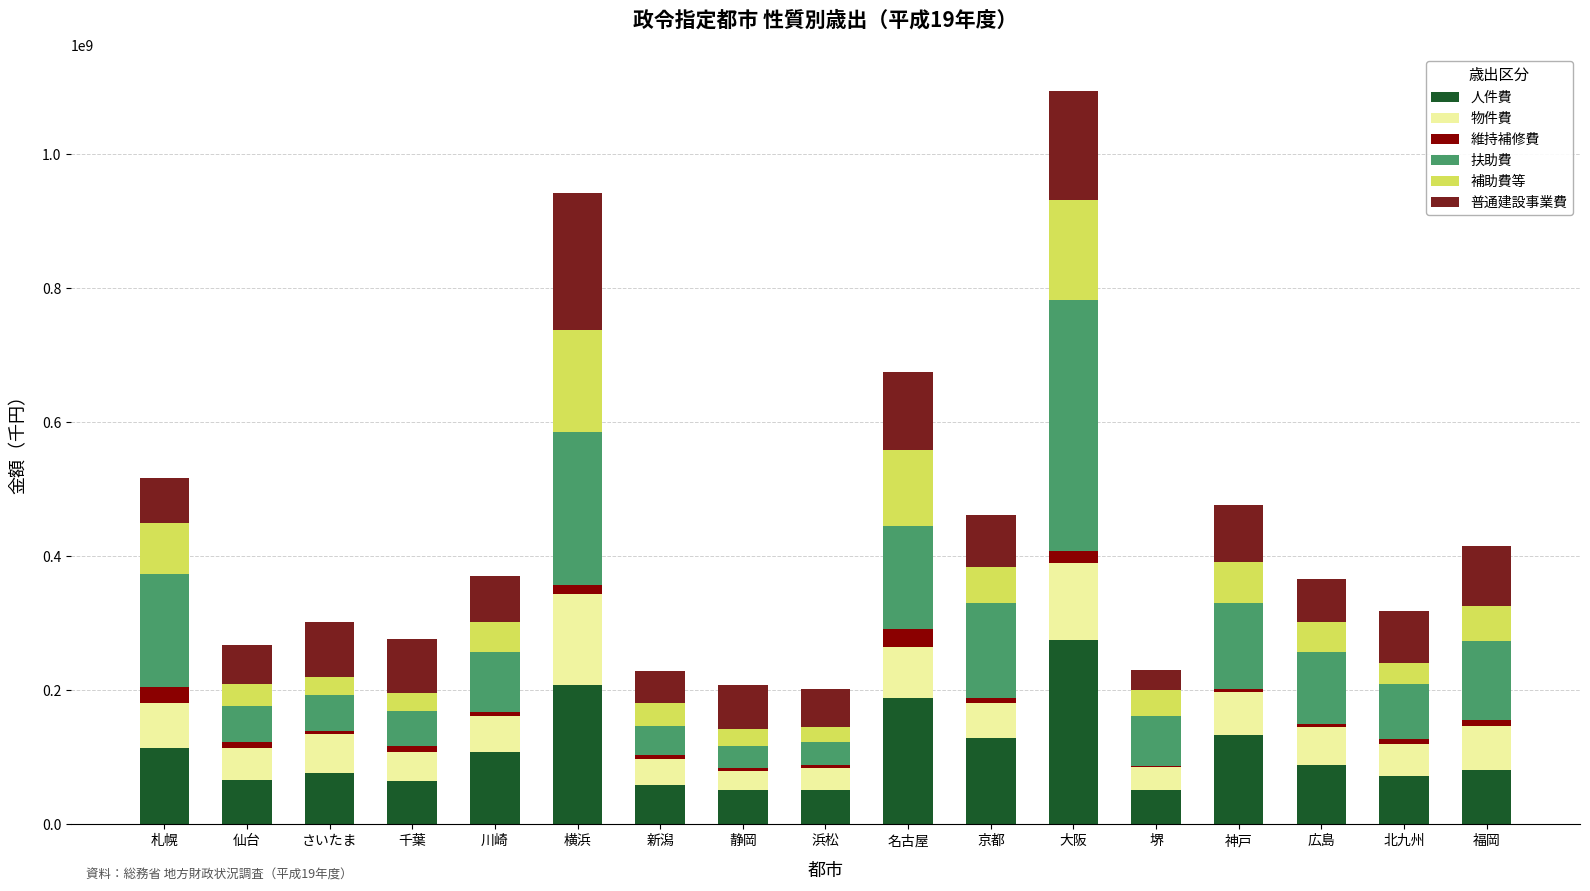

How many data points does each series have?

17